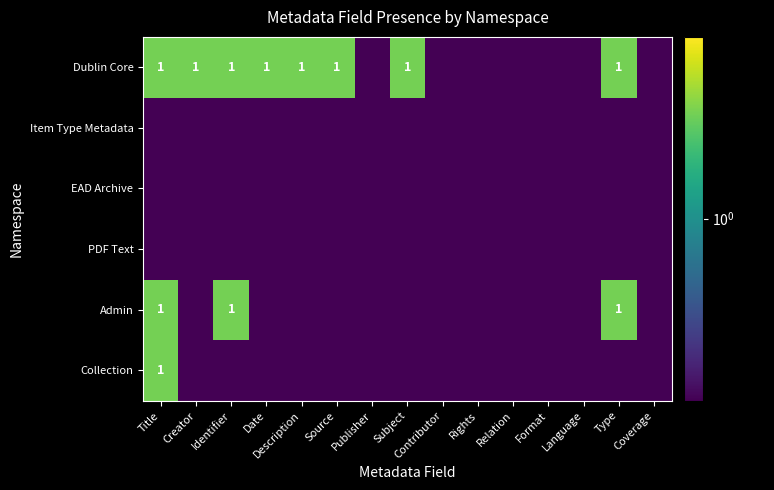

What is the difference between the Dublin Core values at Description and Contributor?

1.0